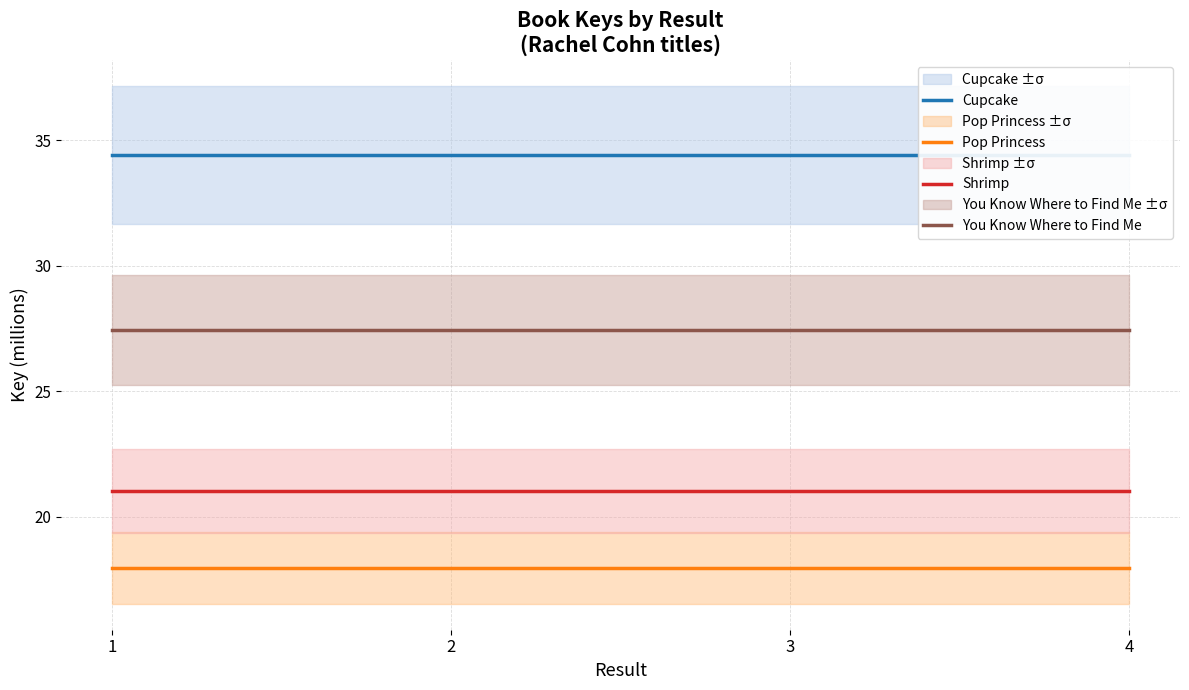

What is the value of the Pop Princess point at the 2nd from the left?

18.0